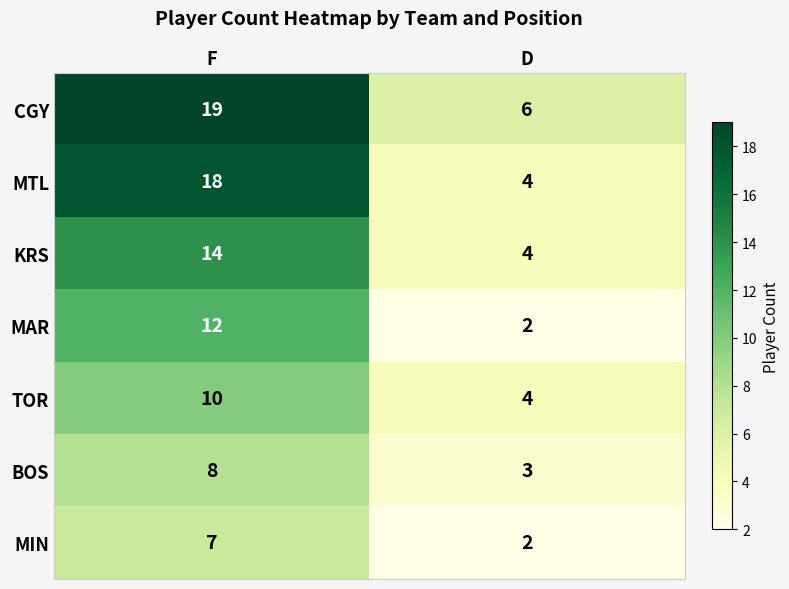

The KRS series shows 3 at F. True or false?

False